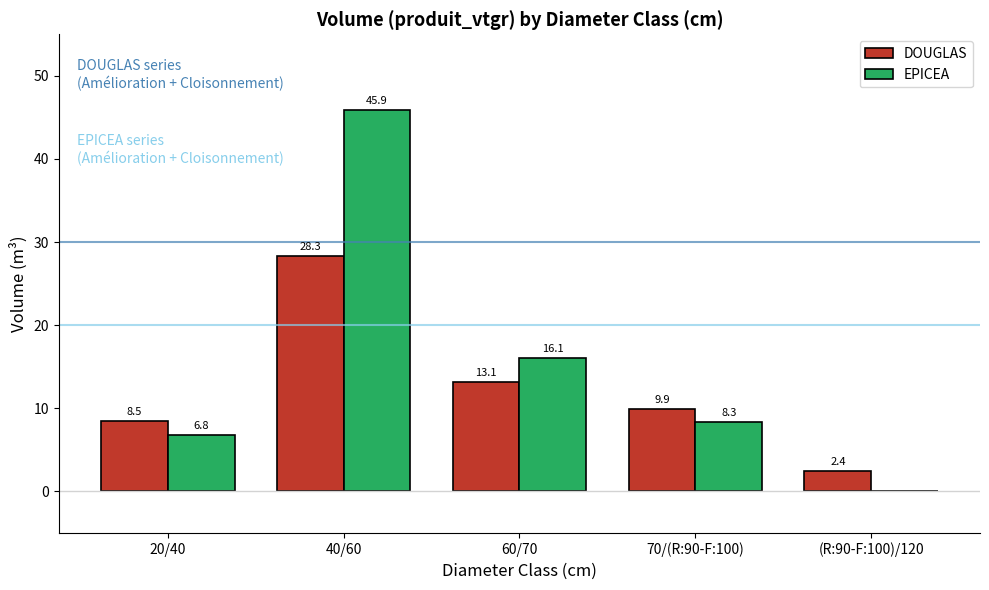

Is the value of DOUGLAS at (R:90-F:100)/120 greater than the value of EPICEA at 60/70?

No